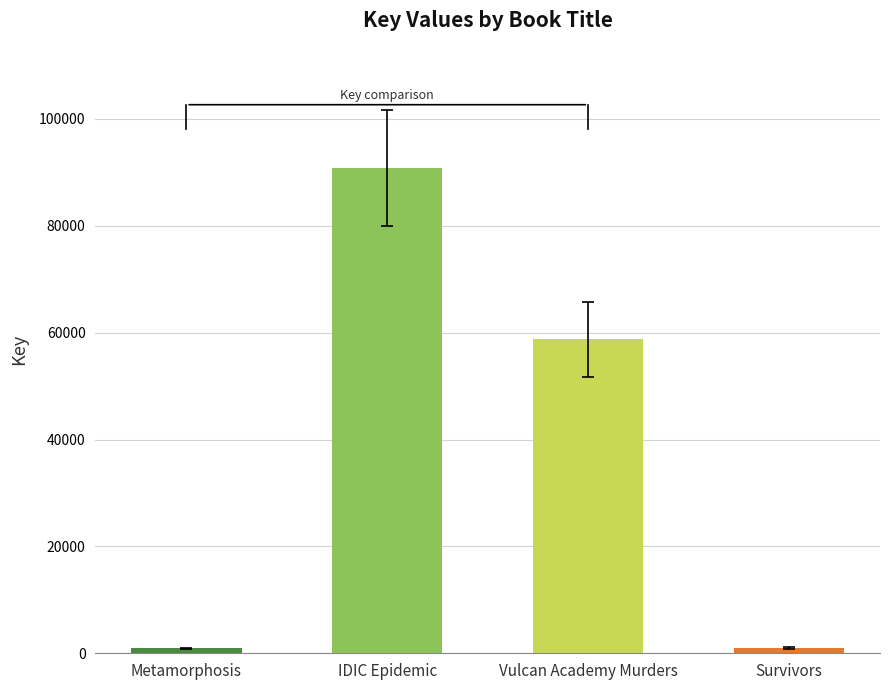

The value at IDIC Epidemic is 90864. True or false?

True